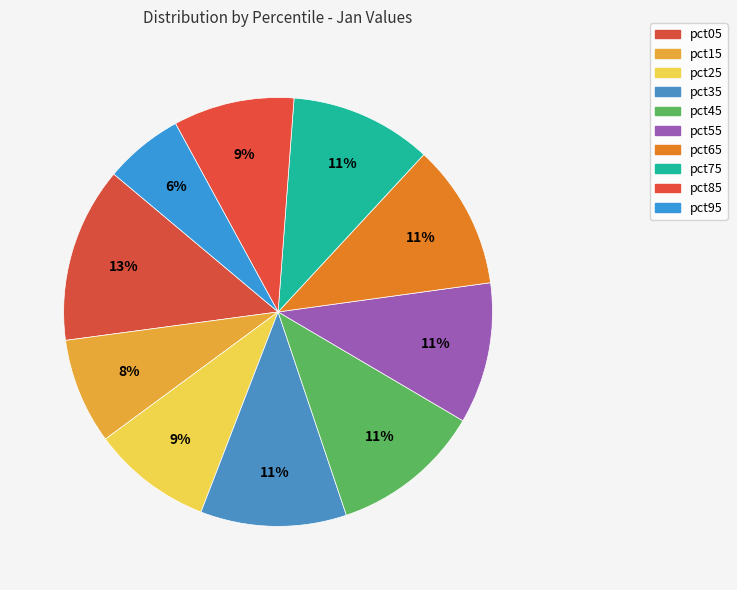

Does pct85 represent more than half of the total?

No